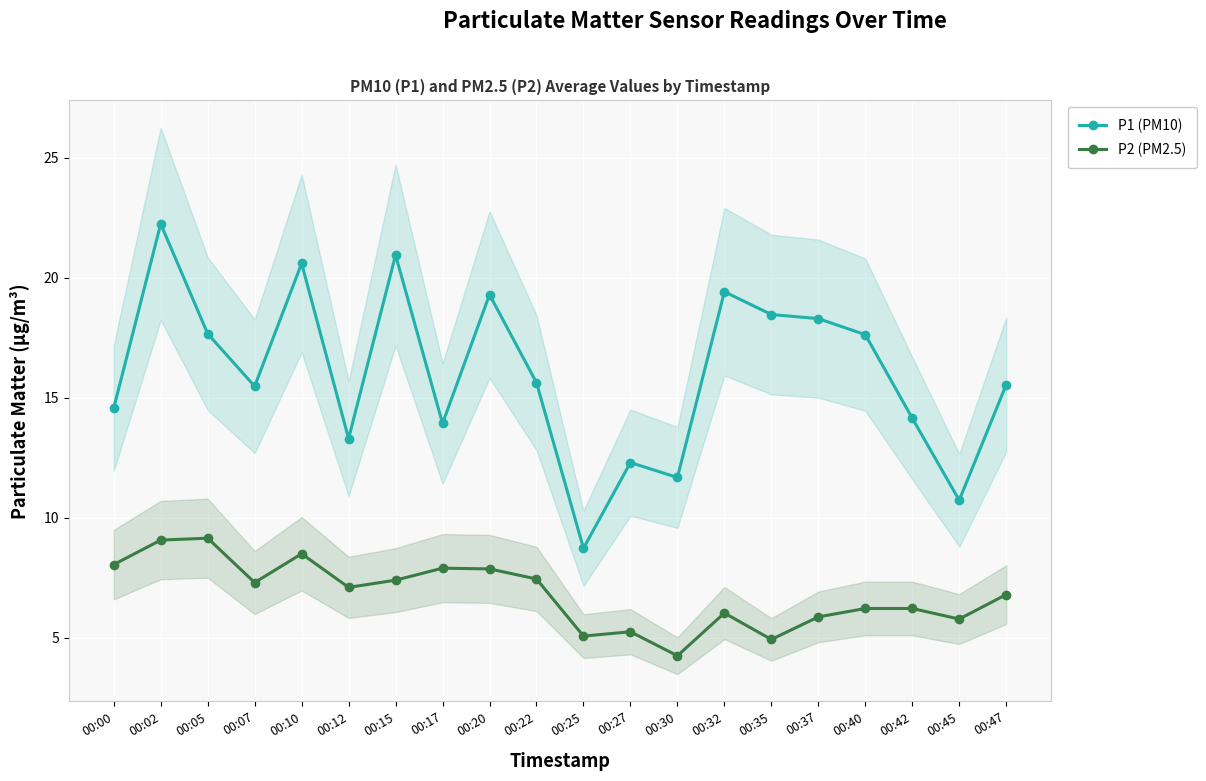

Which series has the largest total across all categories?

P1 (PM10)